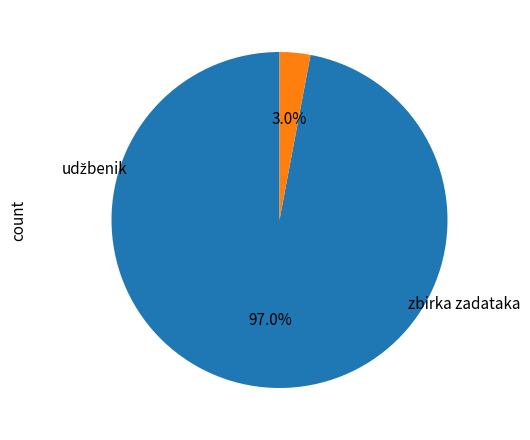

Is there any slice that represents more than half of the pie?

Yes